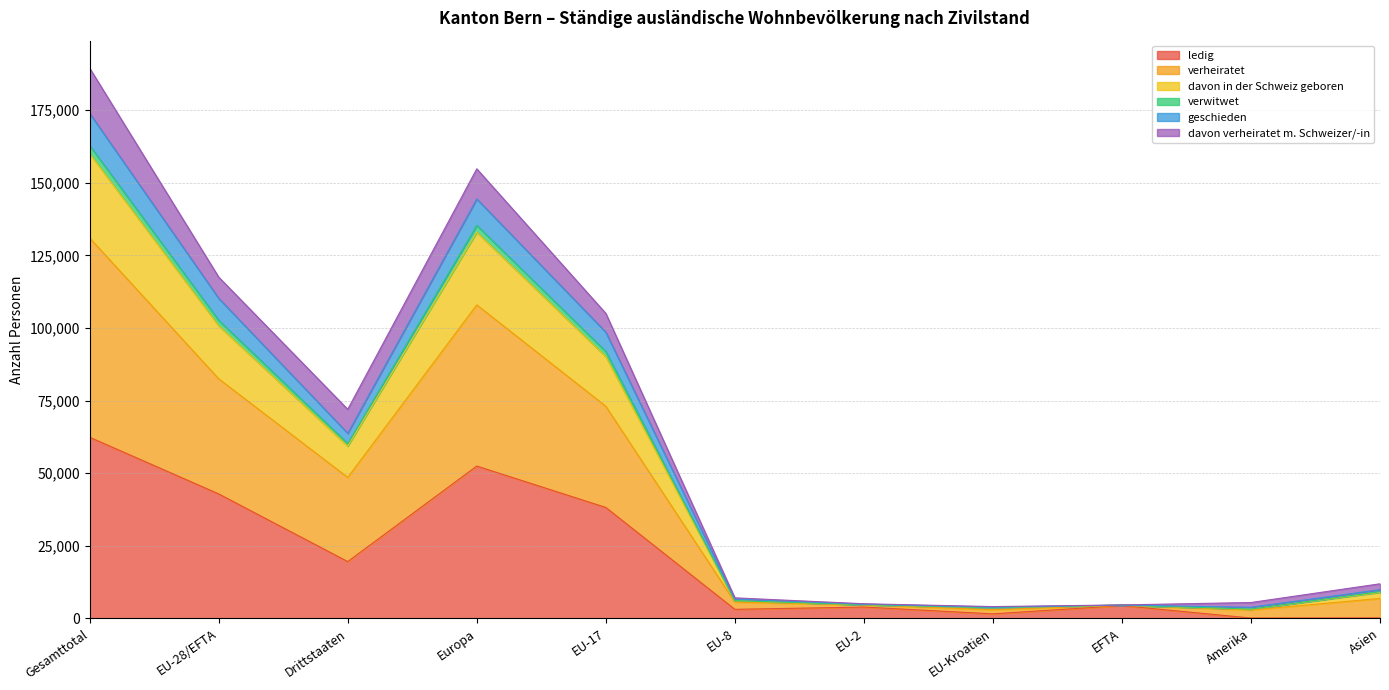

Which category has the highest value in the ledig series?

Gesamttotal